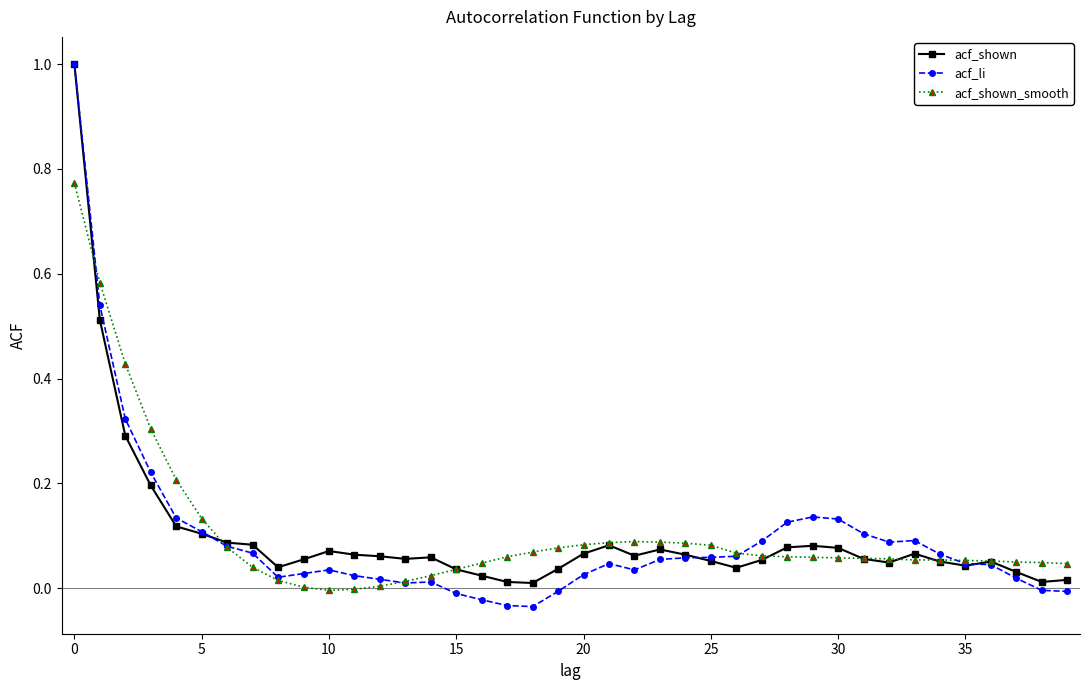

True or false: acf_shown has more than 2 points higher than both neighbors.

True